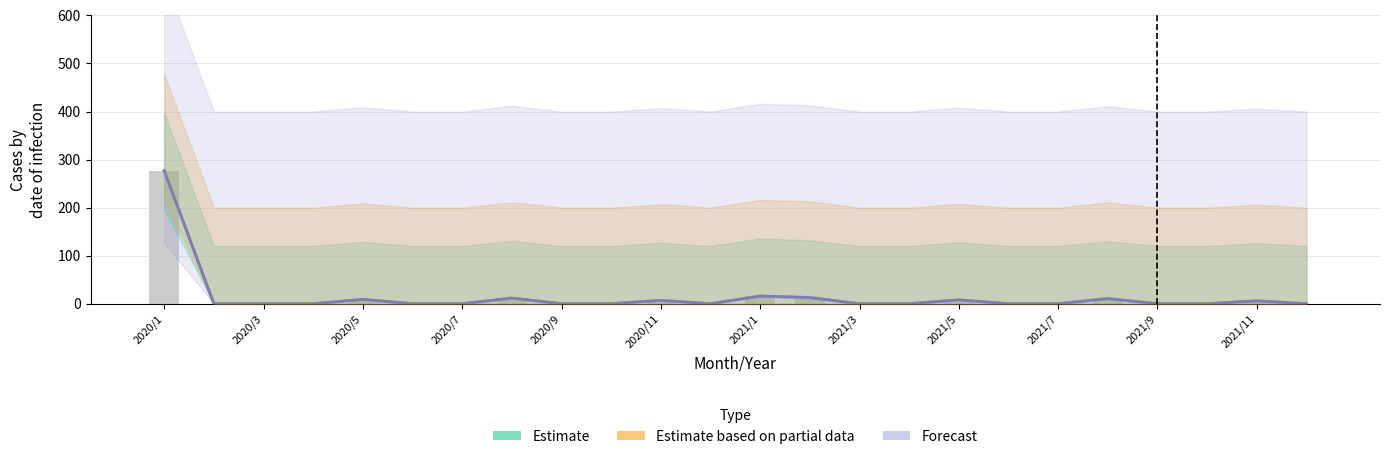

What are all the series names shown in the legend?

Estimate, Estimate based on partial data, Forecast